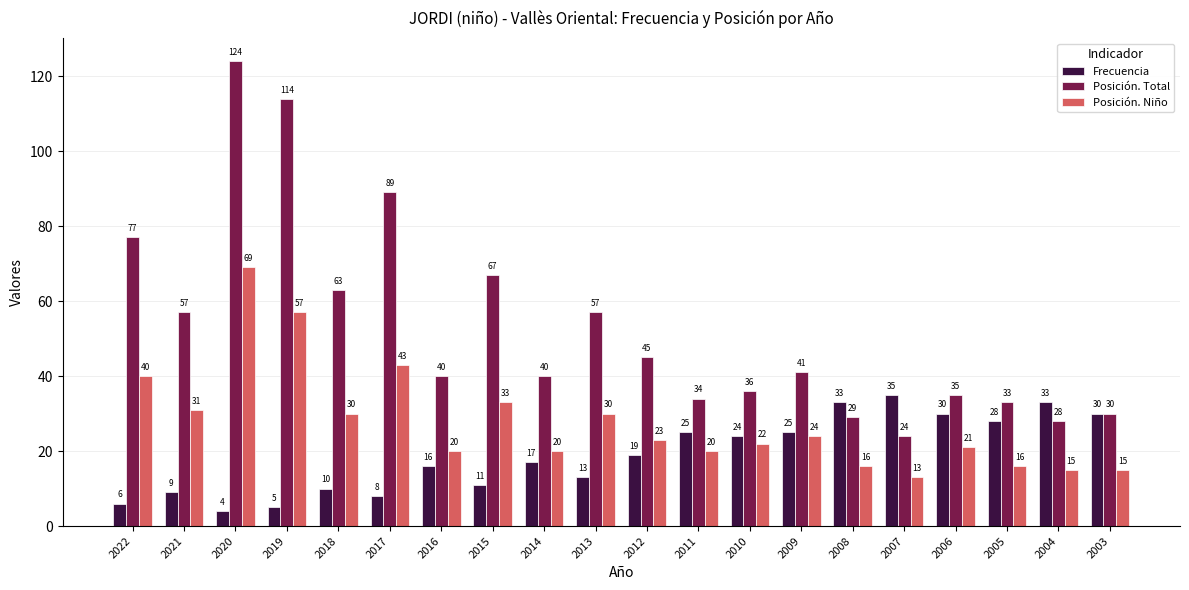

Which series changed the most between 2022 and 2008?

Posición. Total